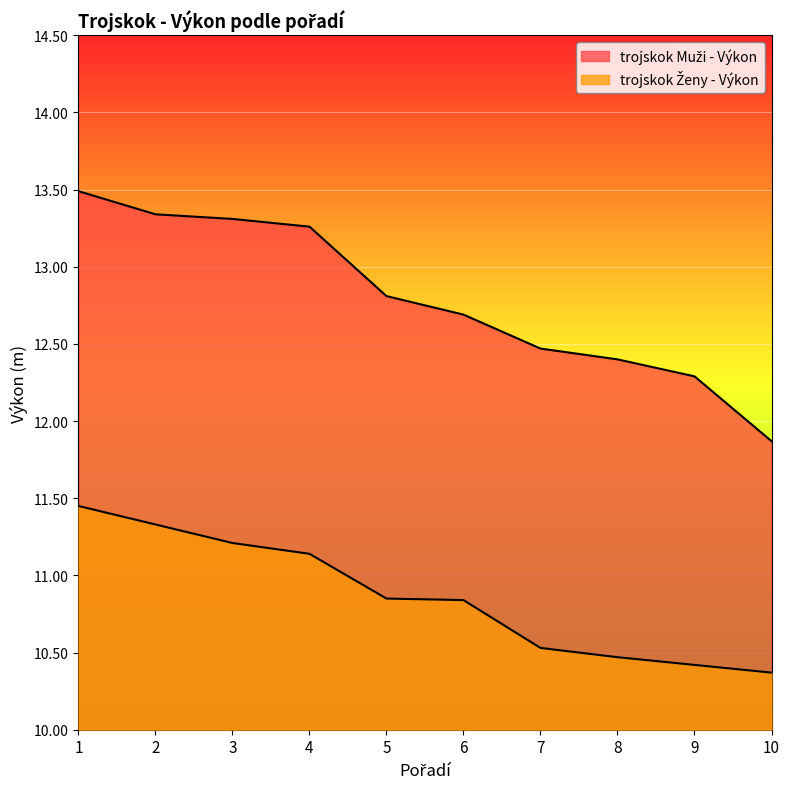

How many lines are shown in the chart?

2